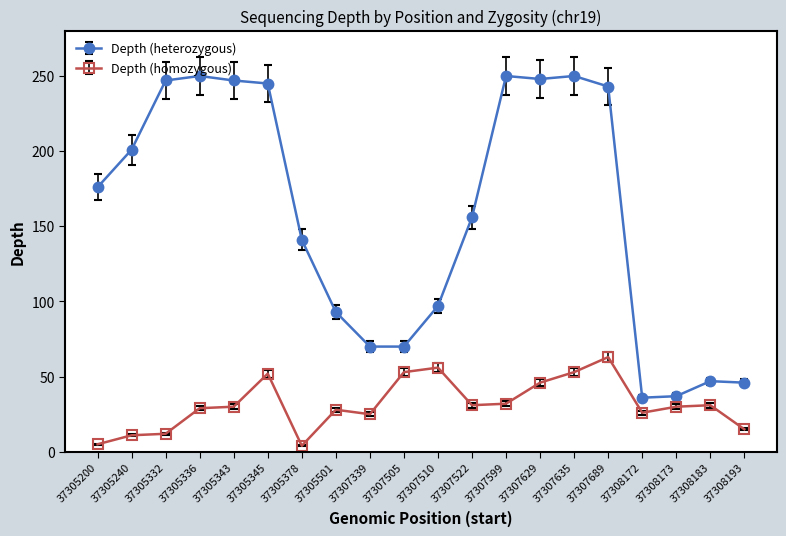

True or false: Depth (heterozygous) has more than 1 points higher than both neighbors.

True